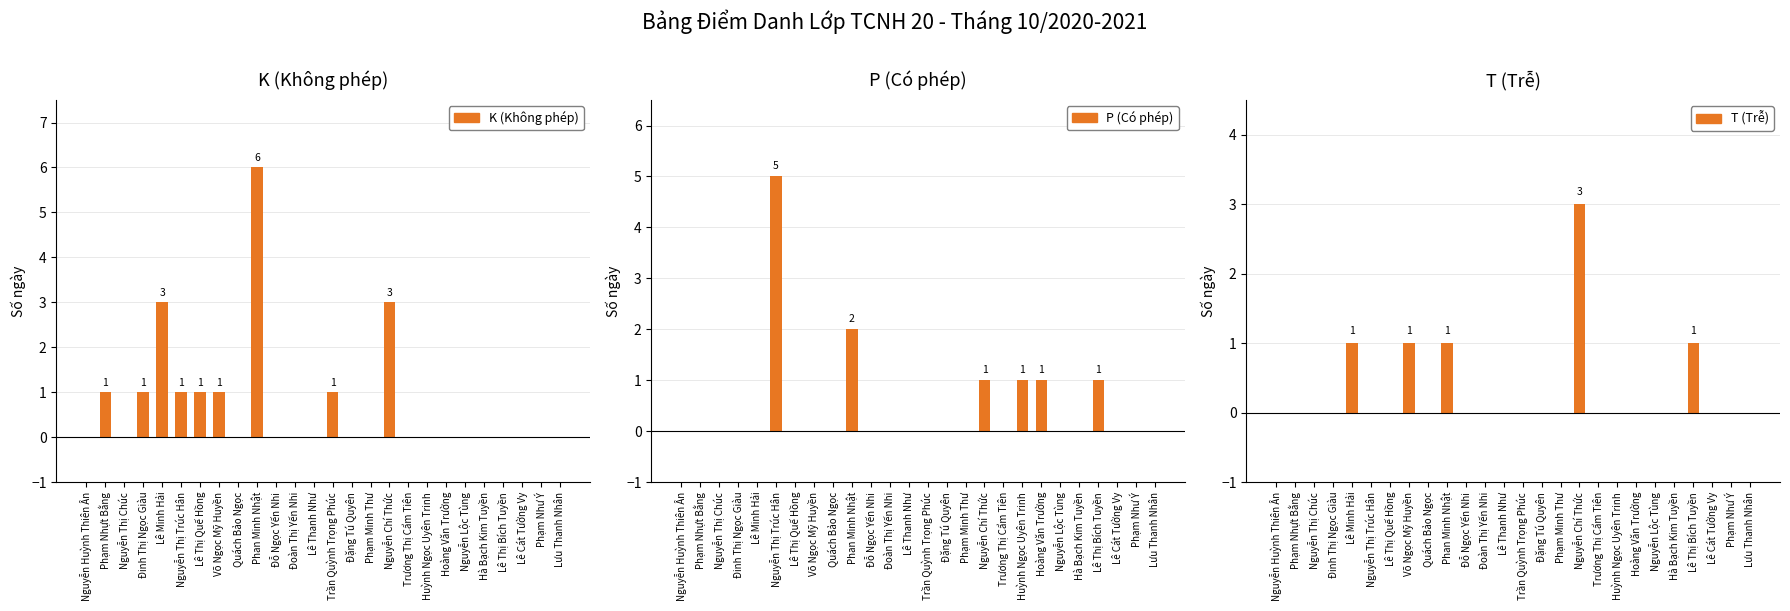

What is the sum of the P (Có phép) values at Lê Thị Bích Tuyền and Lê Thanh Như?

1